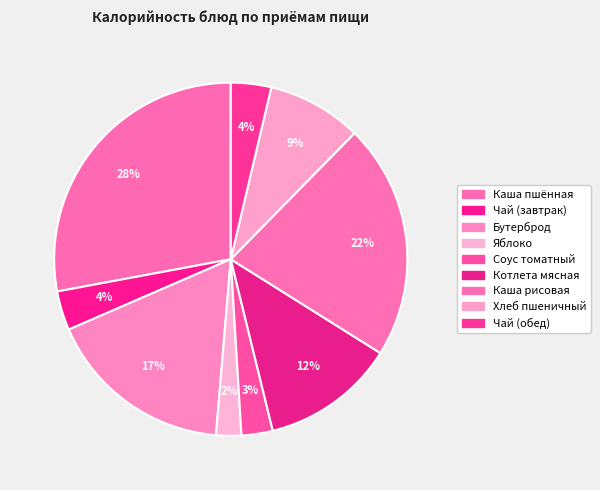

Combined, what portion of the pie is Чай (завтрак) and Соус томатный?

6.5%